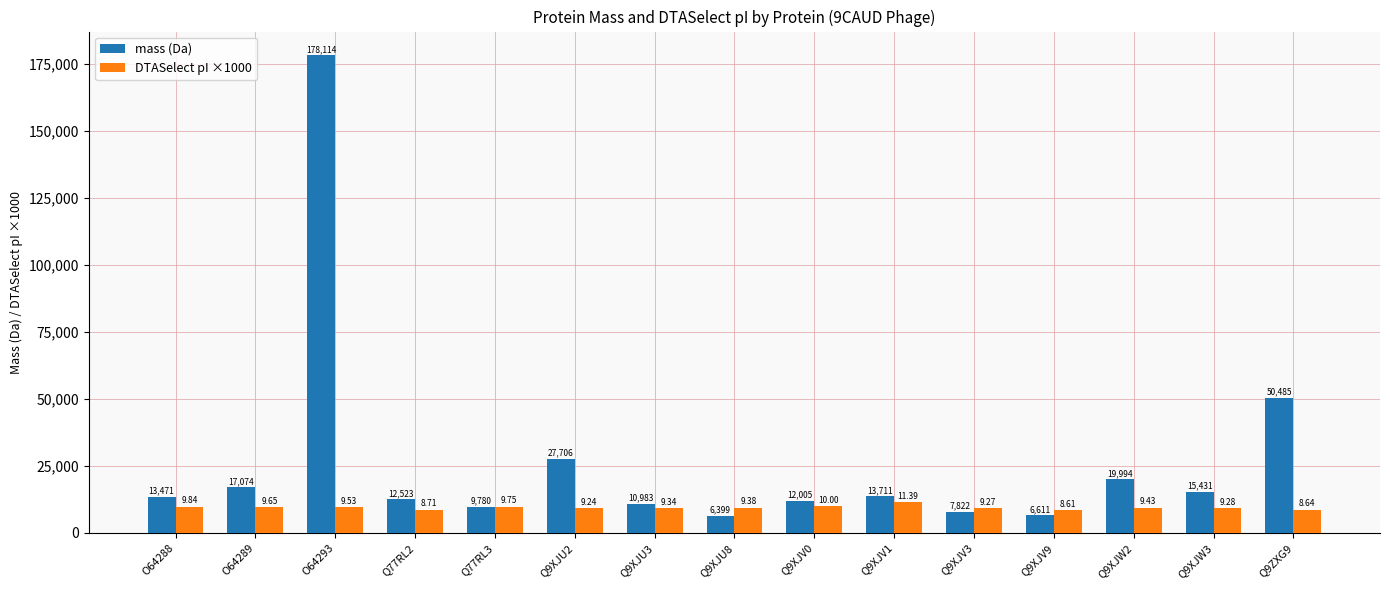

Where does the mass (Da) series first go above 13471?

O64288